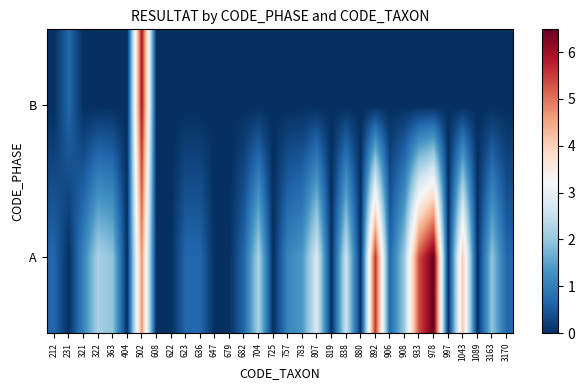

Between 647 and 819, which is larger?

647